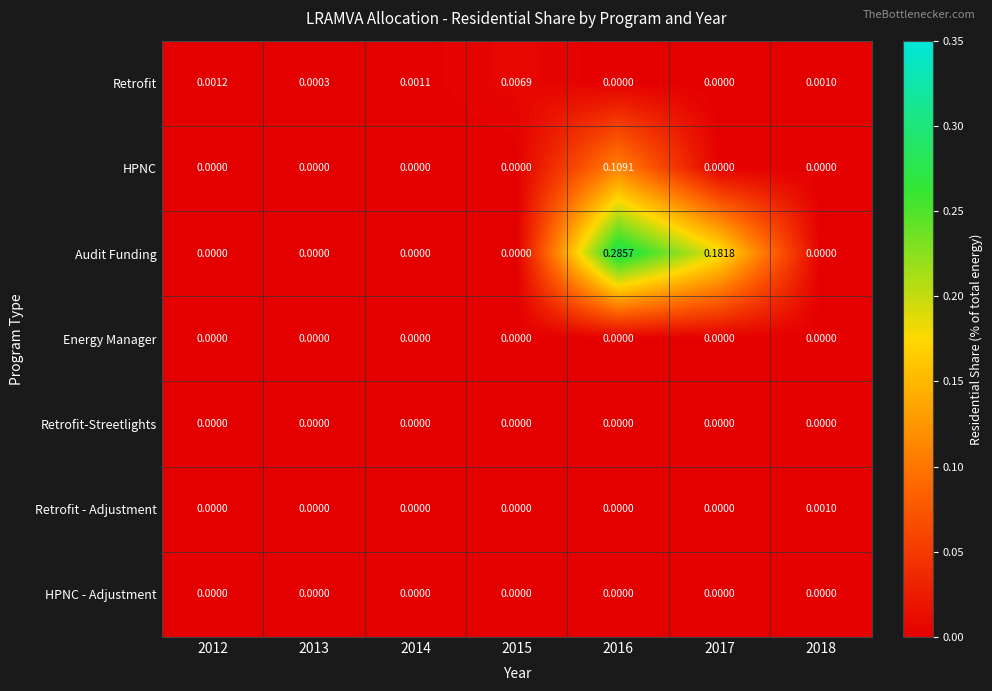

Which series changed the most between 2014 and 2015?

Retrofit